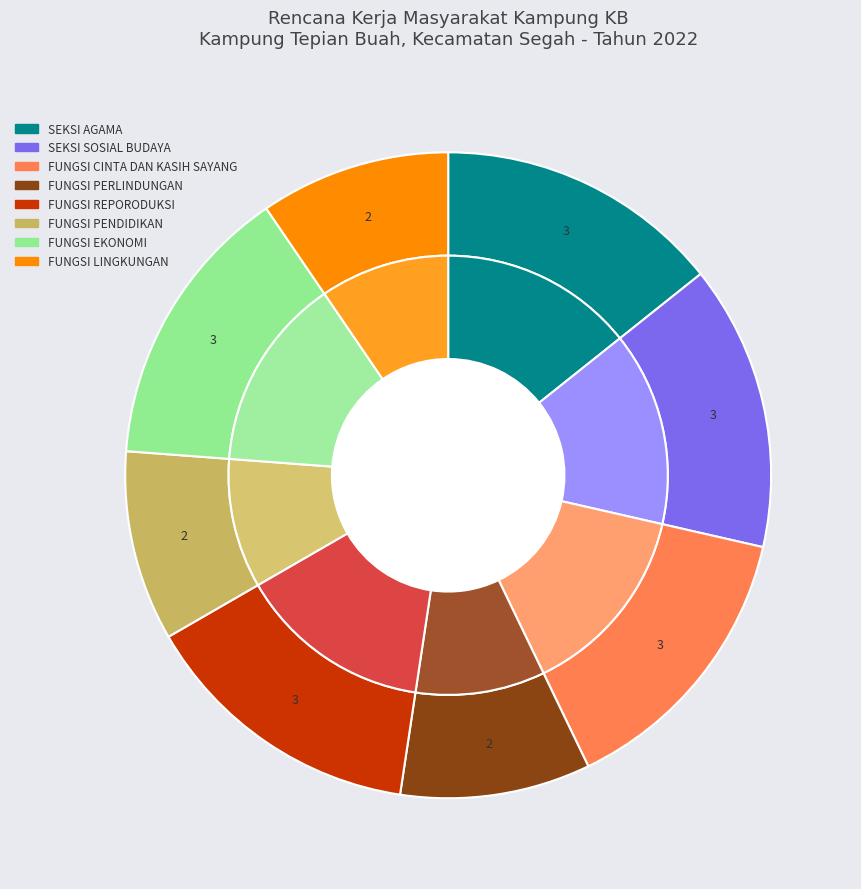

Does any single category account for the majority?

No